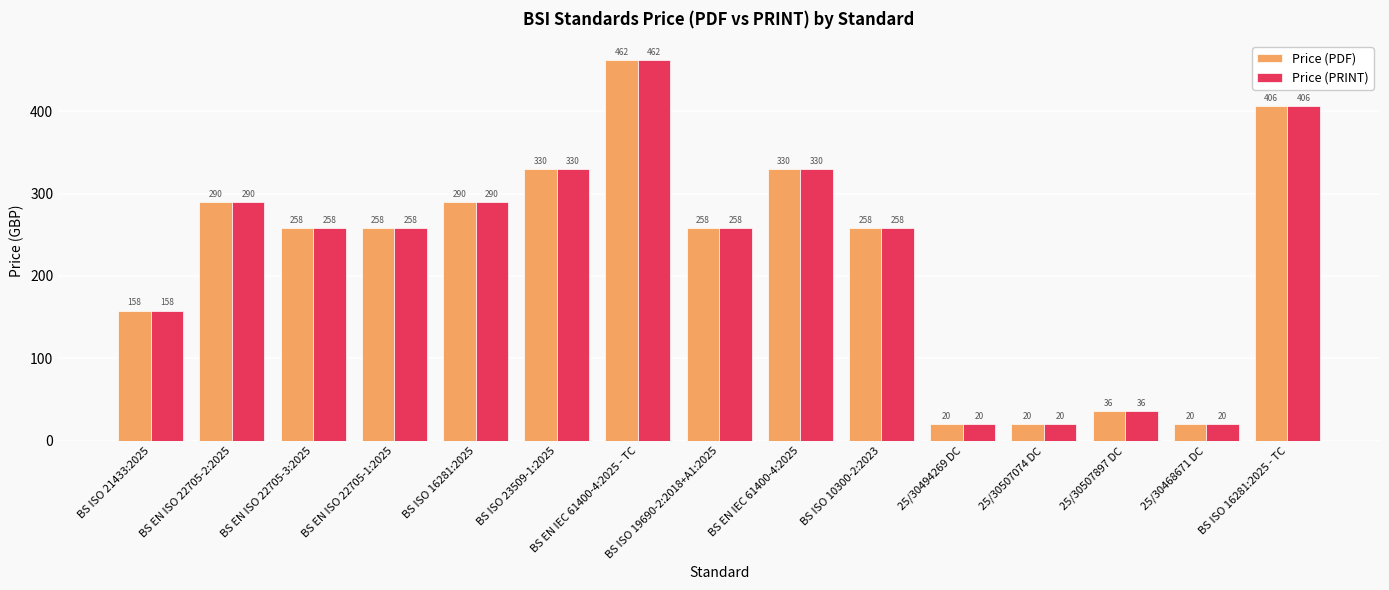

What is the total value across all series at BS ISO 16281:2025 - TC?

812